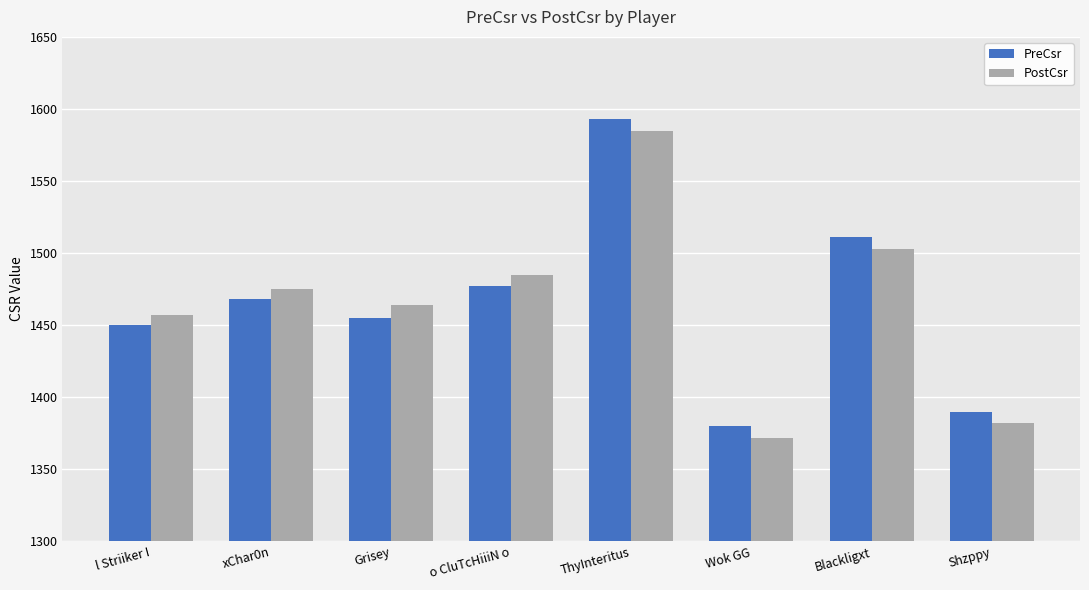

What is the minimum value shown in the chart?

1372